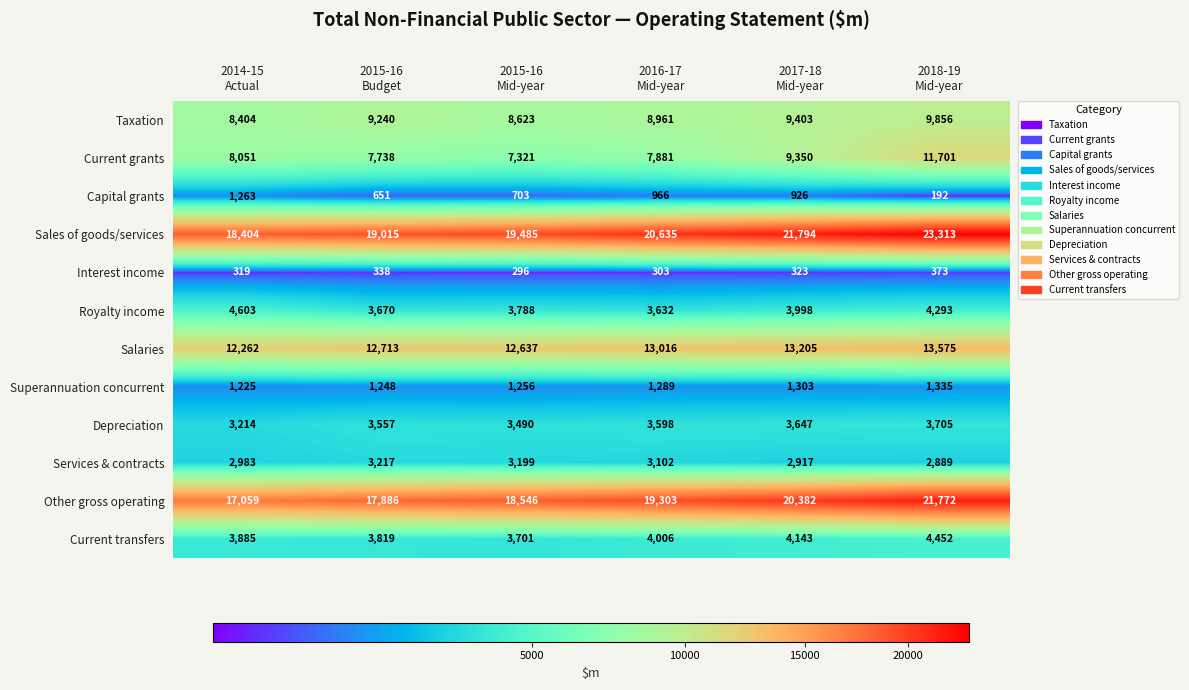

At how many categories does at least one series exceed 17022?

6